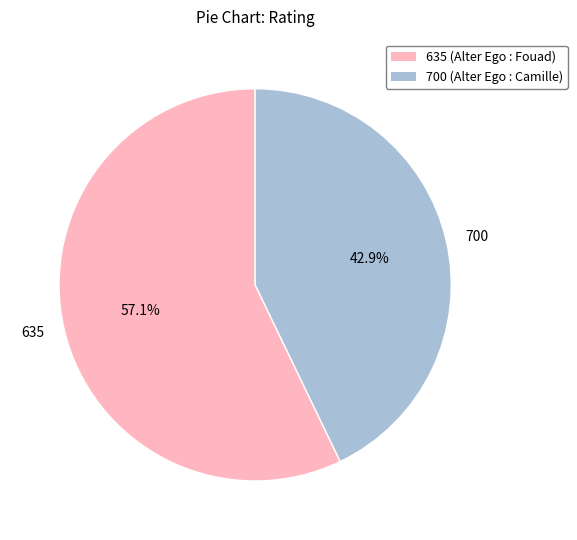

What is the total percentage of 700 and 635?

100.0%